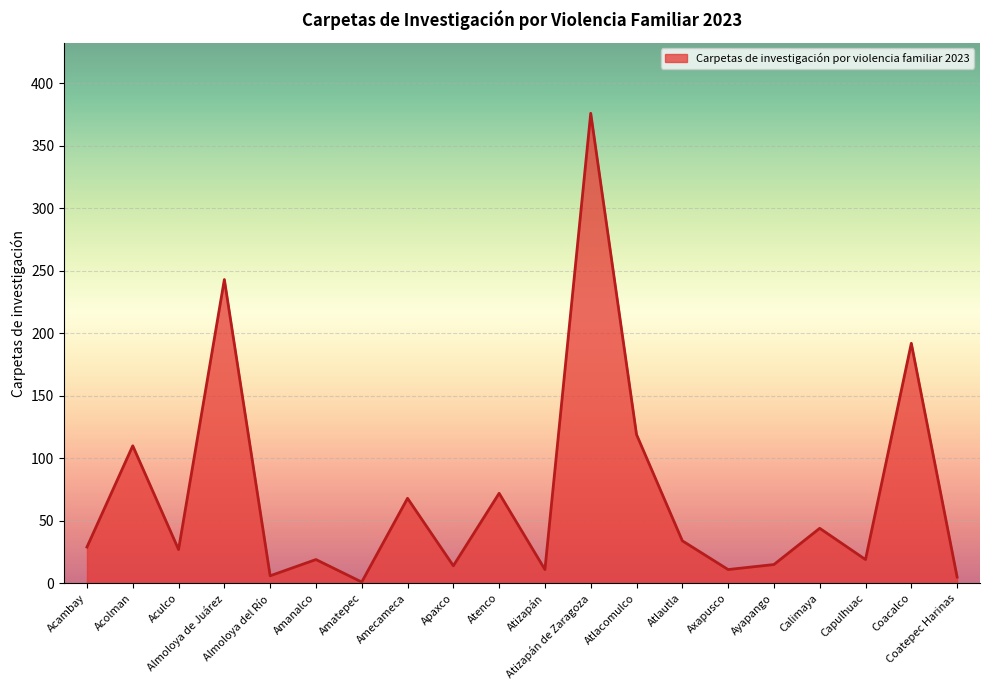

At which label is the value closest to 188?

Coacalco